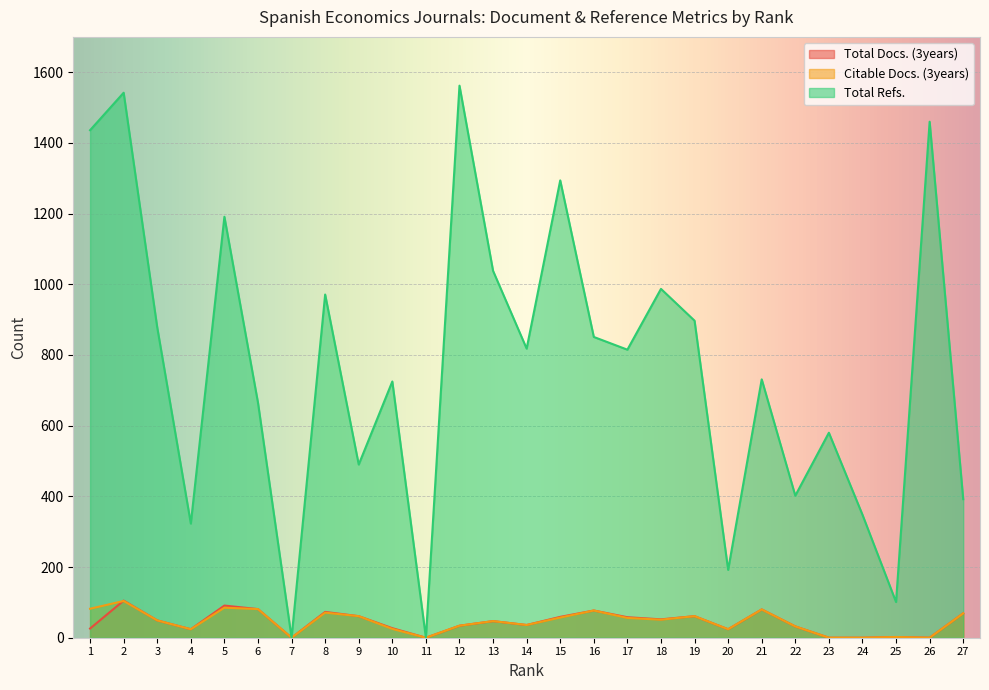

Which series ends up on top after the final intersection of Citable Docs. (3years) and Total Docs. (3years)?

Total Docs. (3years)